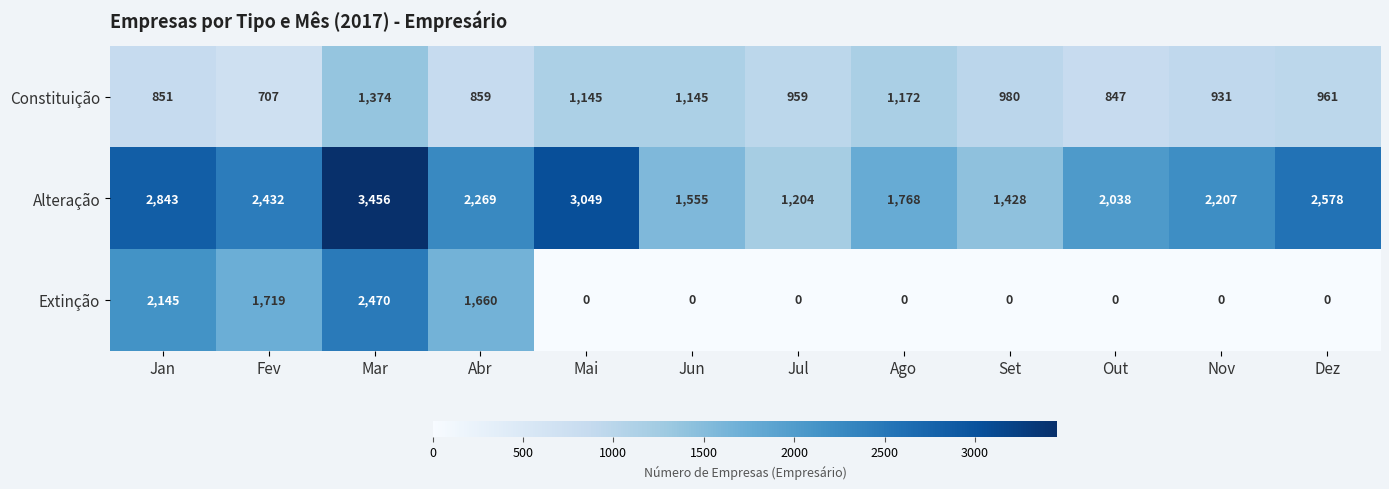

What is the sum of the Alteração values at Jan and Dez?

5421